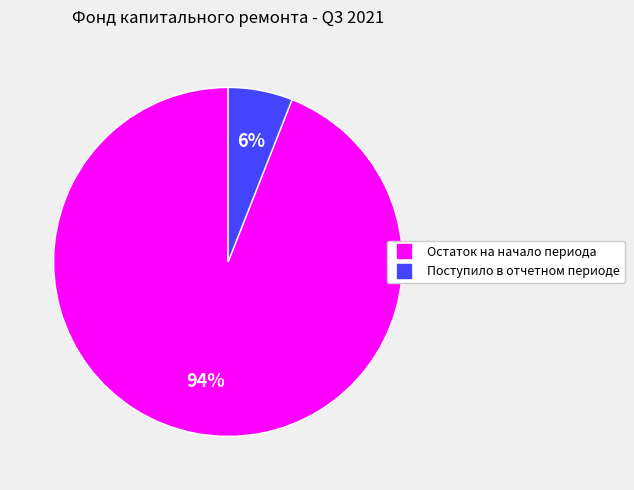

To the nearest percent, what is the difference between the largest and smallest slice percentages?

88%